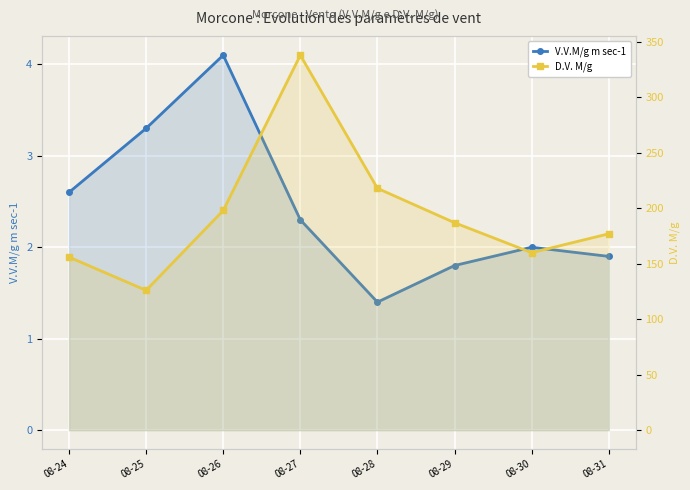

Reading right to left, transcribe all the data shown in this chart.

V.V.M/g m sec-1: 1.9	2.0	1.8	1.4	2.3	4.1	3.3	2.6
D.V. M/g: 177.0	160.0	187.0	218.0	338.0	198.0	126.0	156.0